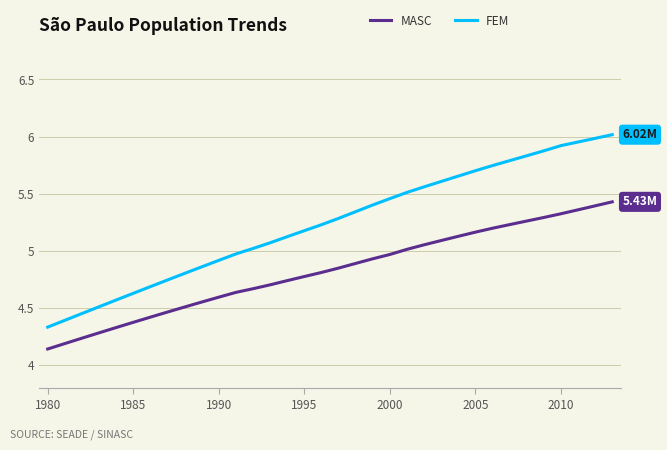

What is the difference between the maximum and minimum values in the FEM series?

1.7